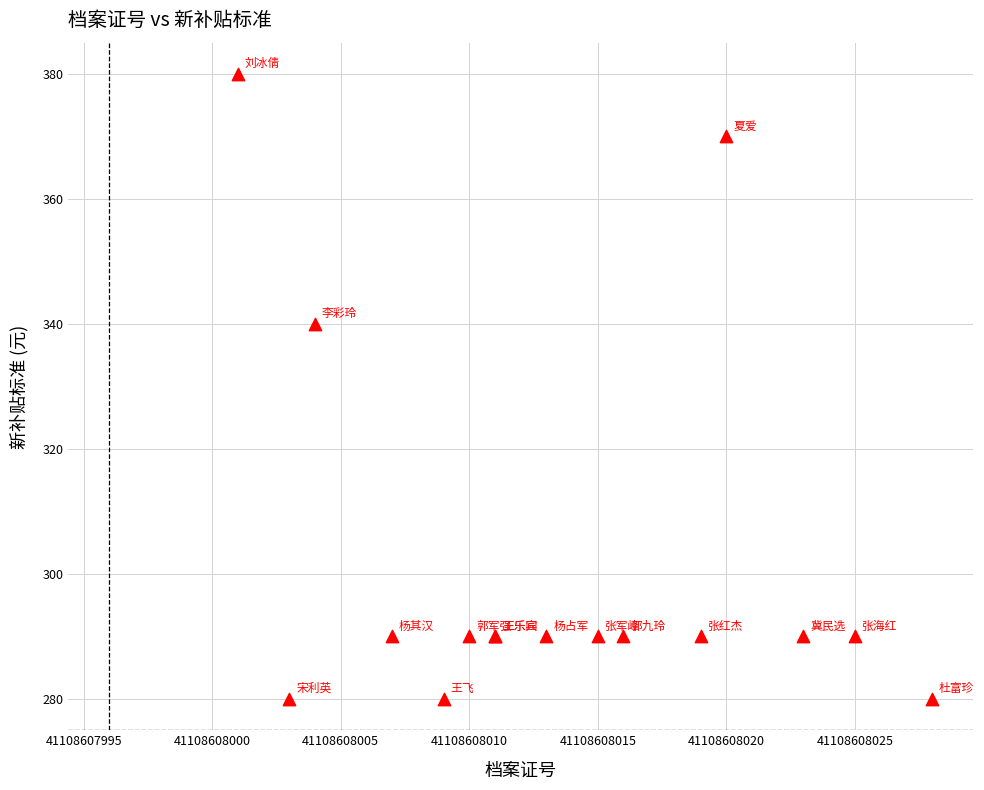

What Y value in the scatter plot is closest to 330?

340